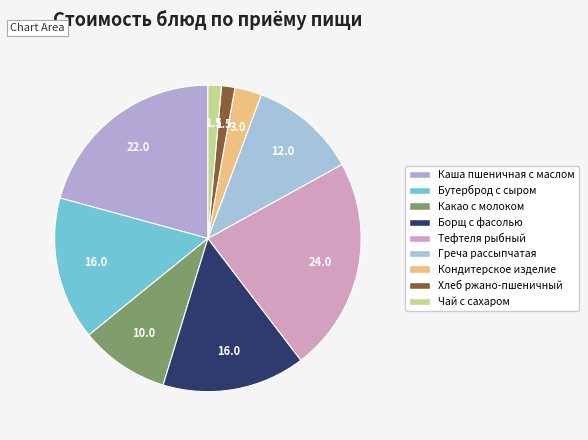

True or false: Каша пшеничная с маслом accounts for 21% of the total.

True